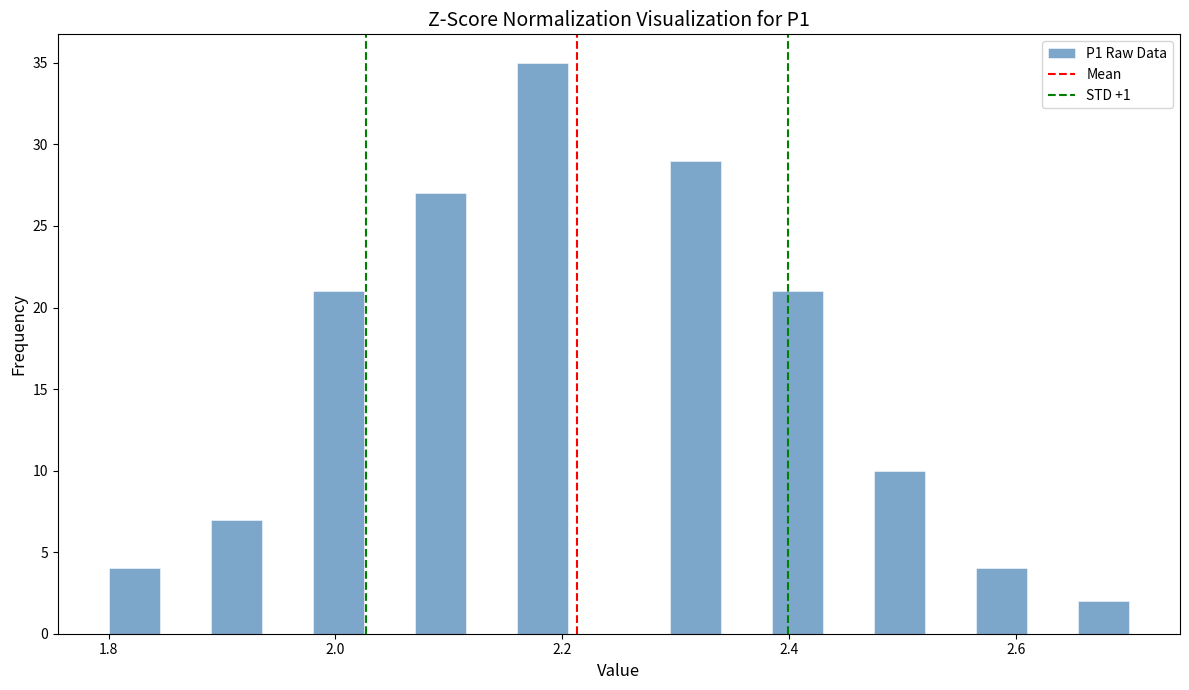

Around what value on the x-axis is the tallest bar? Give the approximate position of its centre, as read against the axis.

2.18